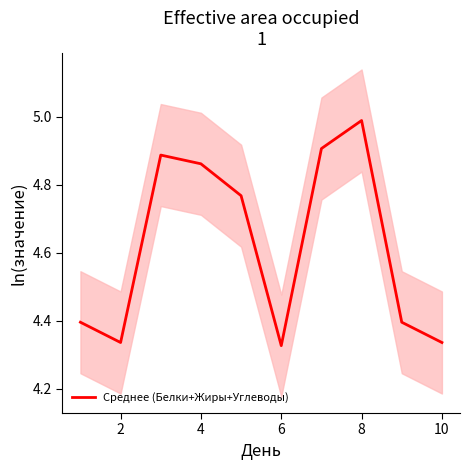

How many lines are shown in the chart?

1